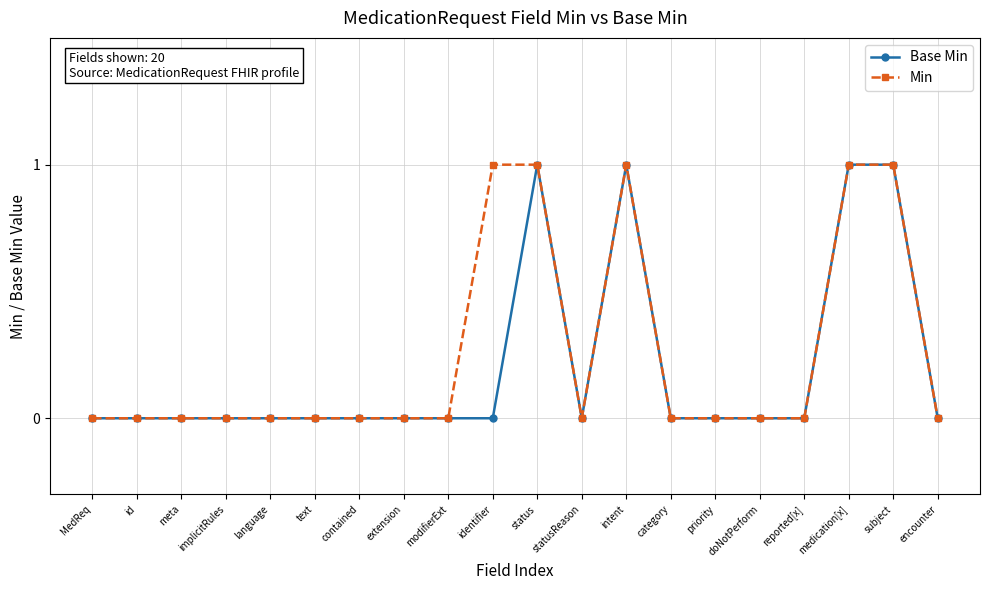

What is the label of the 8th point from the left?

extension